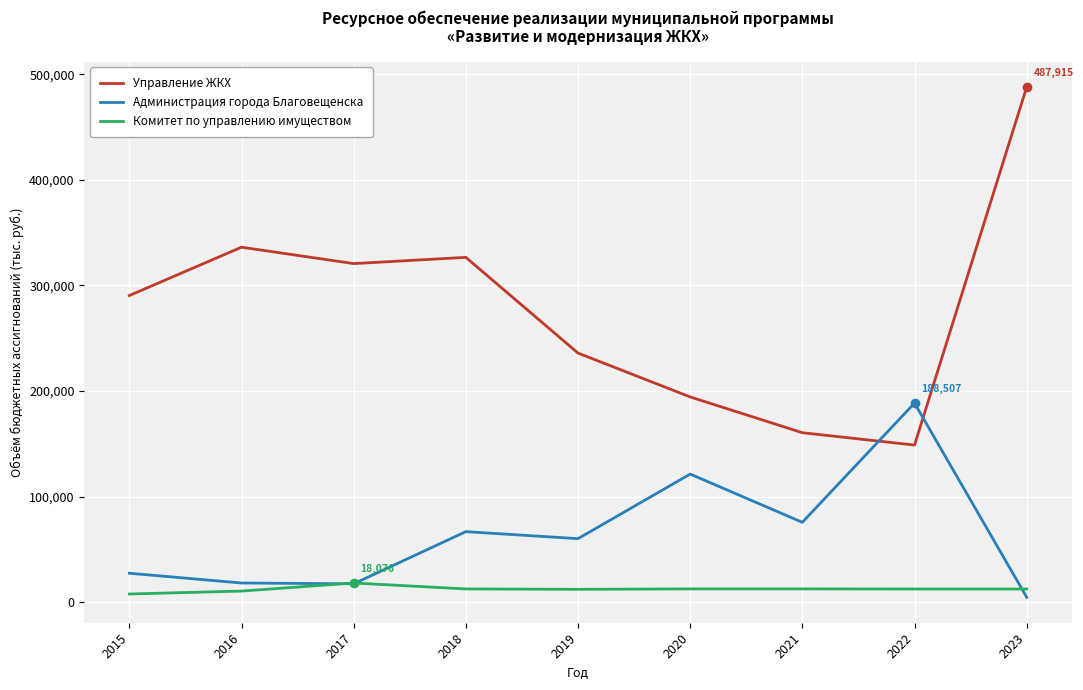

What is the difference between the highest and lowest values at 2022?

176136.7